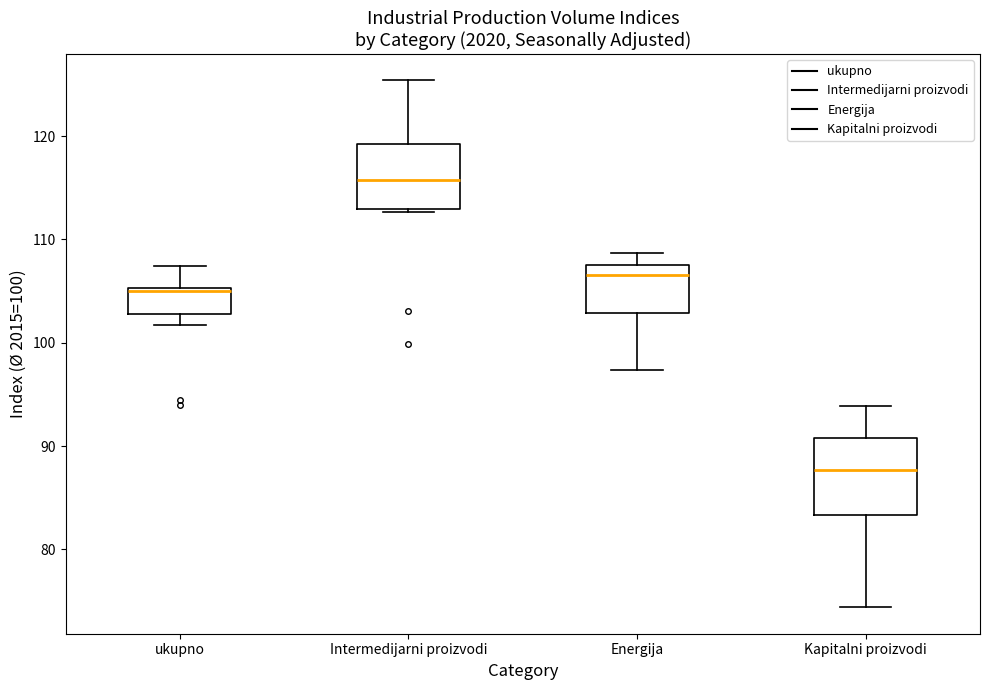

Which box has the highest median line?

Intermedijarni proizvodi